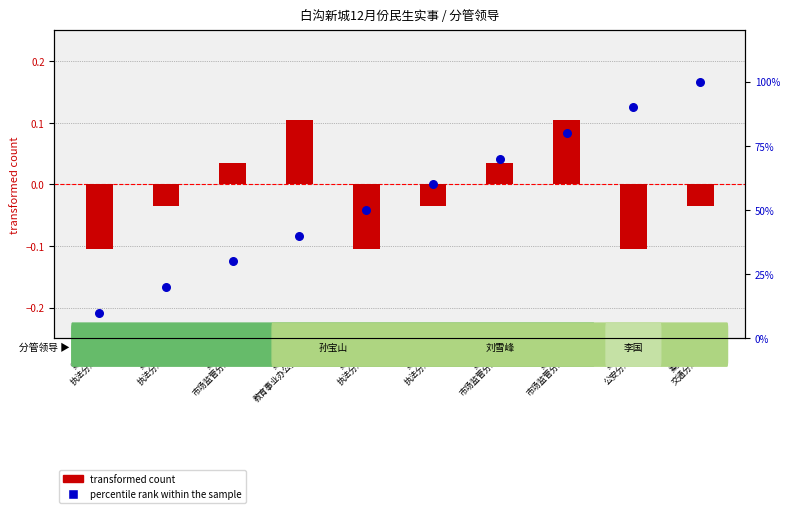

What are all the series names shown in the legend?

transformed count, percentile rank within the sample